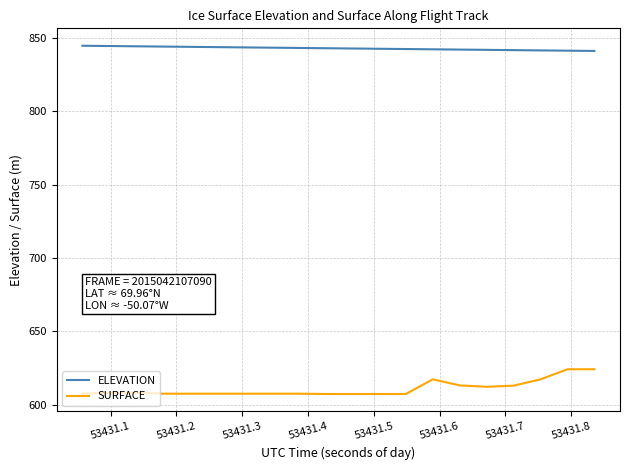

Which series has the widest spread of values?

SURFACE